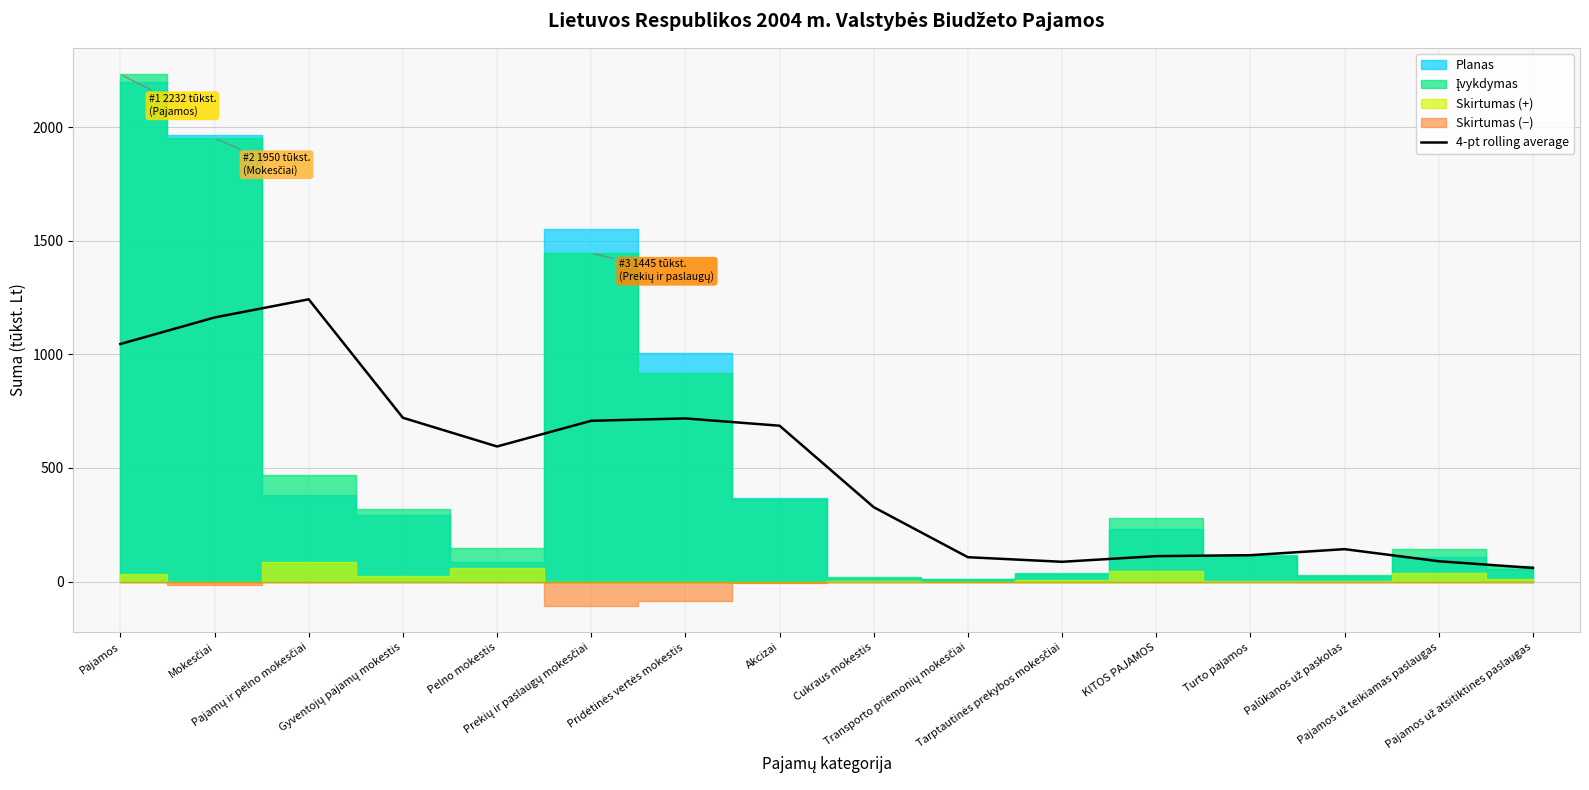

What is the label of the 14th point from the right?

Pajamų ir pelno mokesčiai